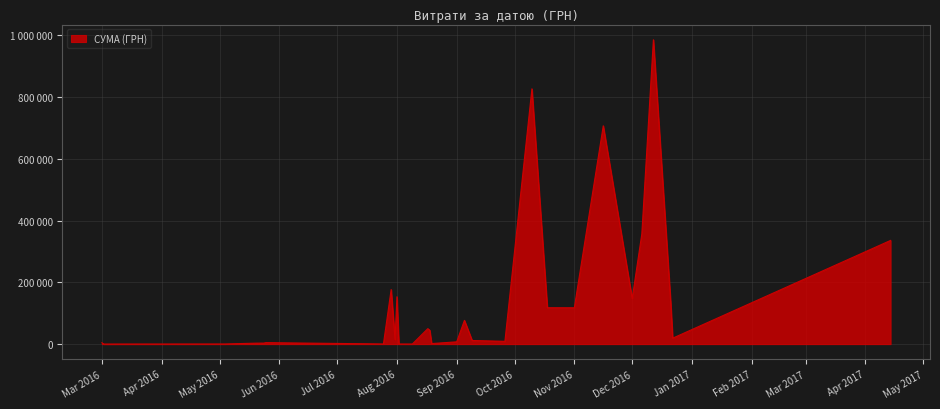

How many categories are shown in the chart?

40